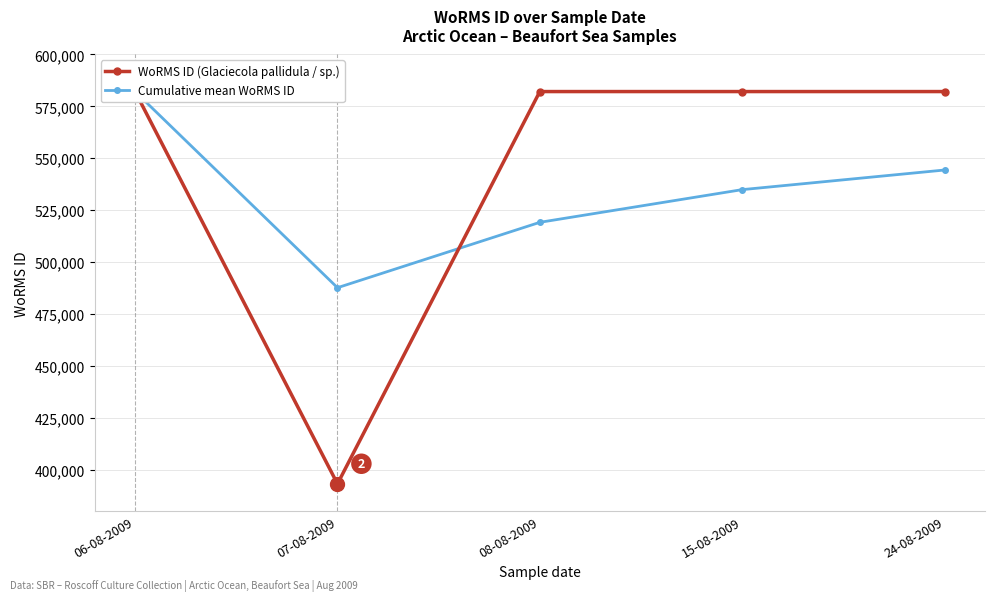

Where do WoRMS ID (Glaciecola pallidula / sp.) and Cumulative mean WoRMS ID first cross each other?

07-08-2009 and 08-08-2009